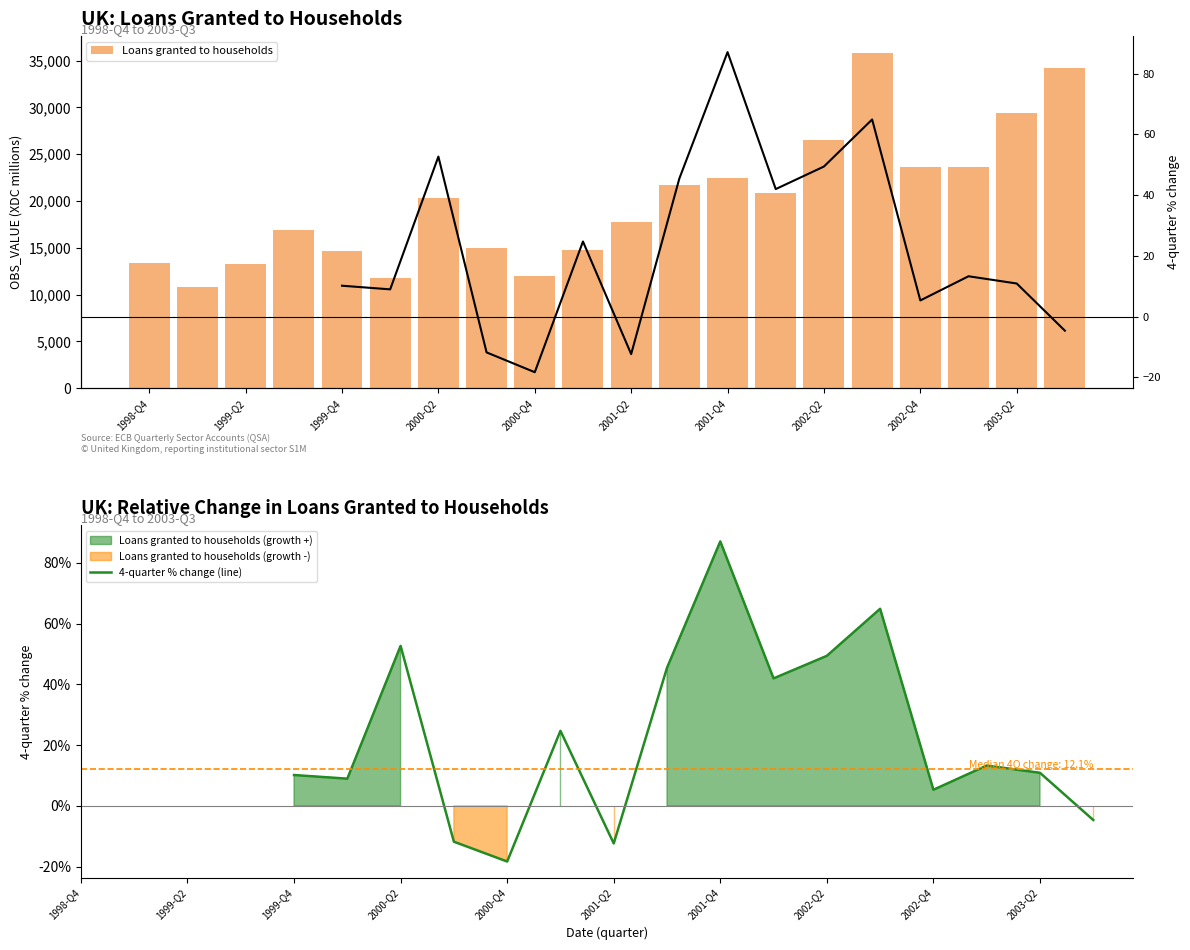

Which has a higher value, 2003-Q1 or 1999-Q1?

2003-Q1